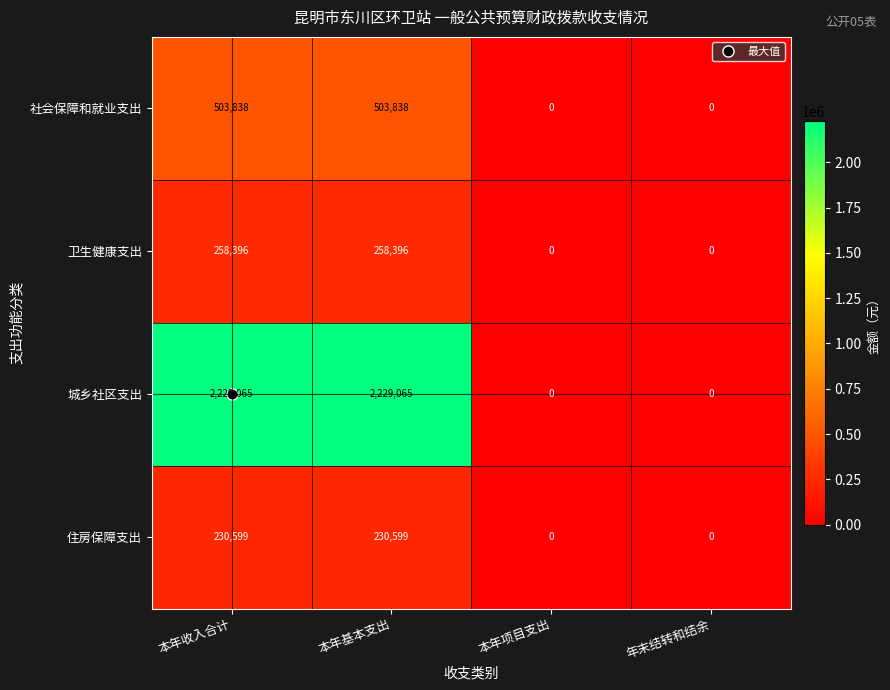

What is the approximate value of 城乡社区支出 at 本年基本支出, to the nearest 50?

2229050